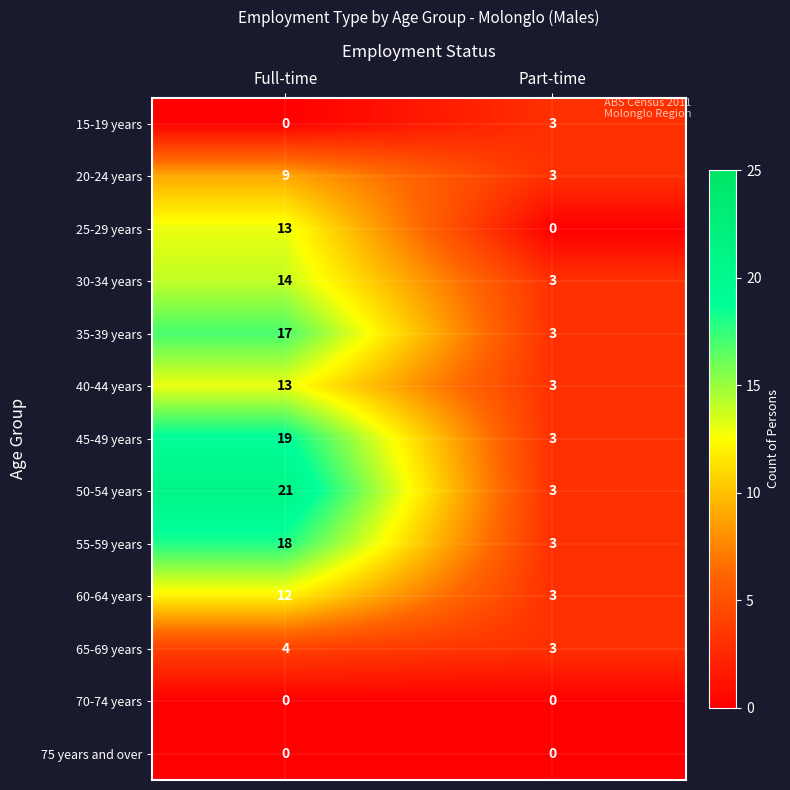

The 30-34 years series shows 1 at Part-time. True or false?

False